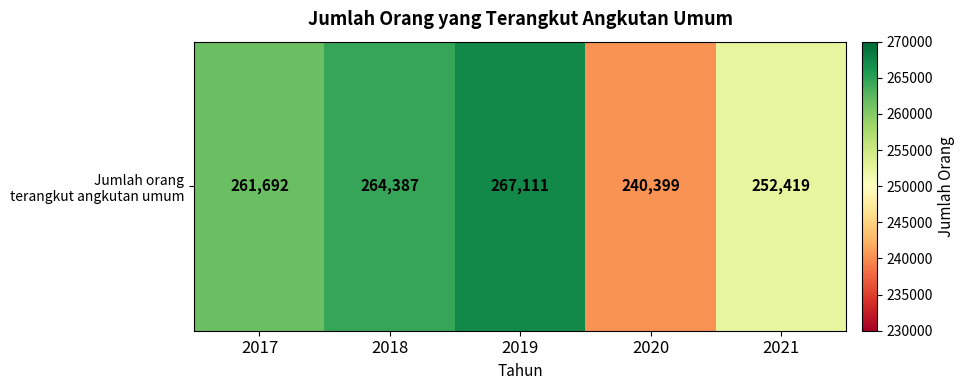

Reading left to right, extract all data points from this chart.

2017=261692	2018=264387	2019=267111	2020=240399	2021=252419